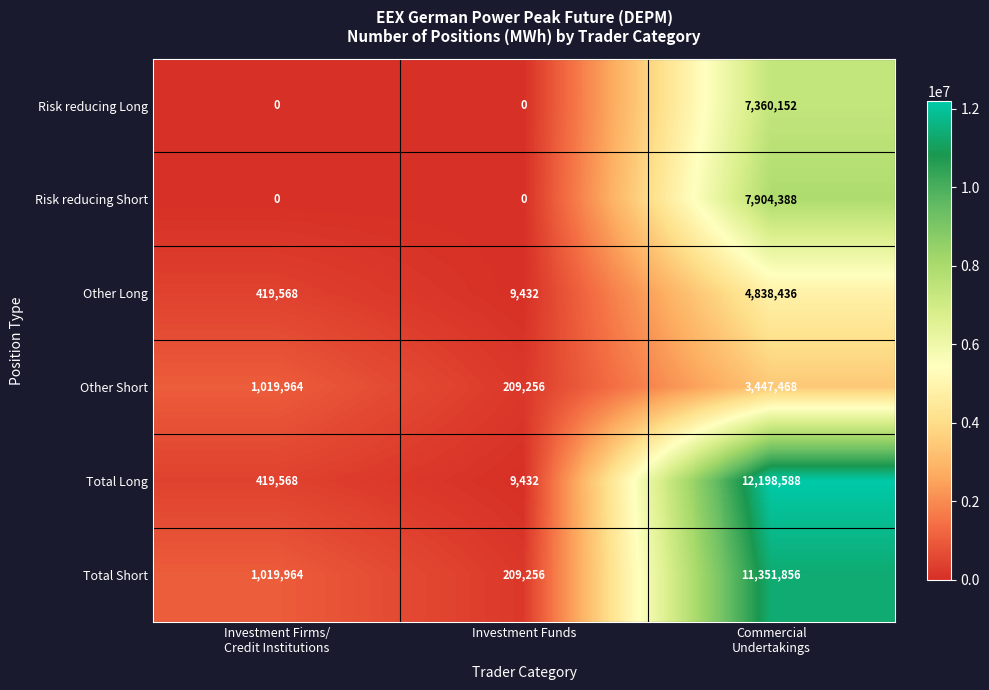

What is the total value across all series at Investment Firms/
Credit Institutions?

2879064